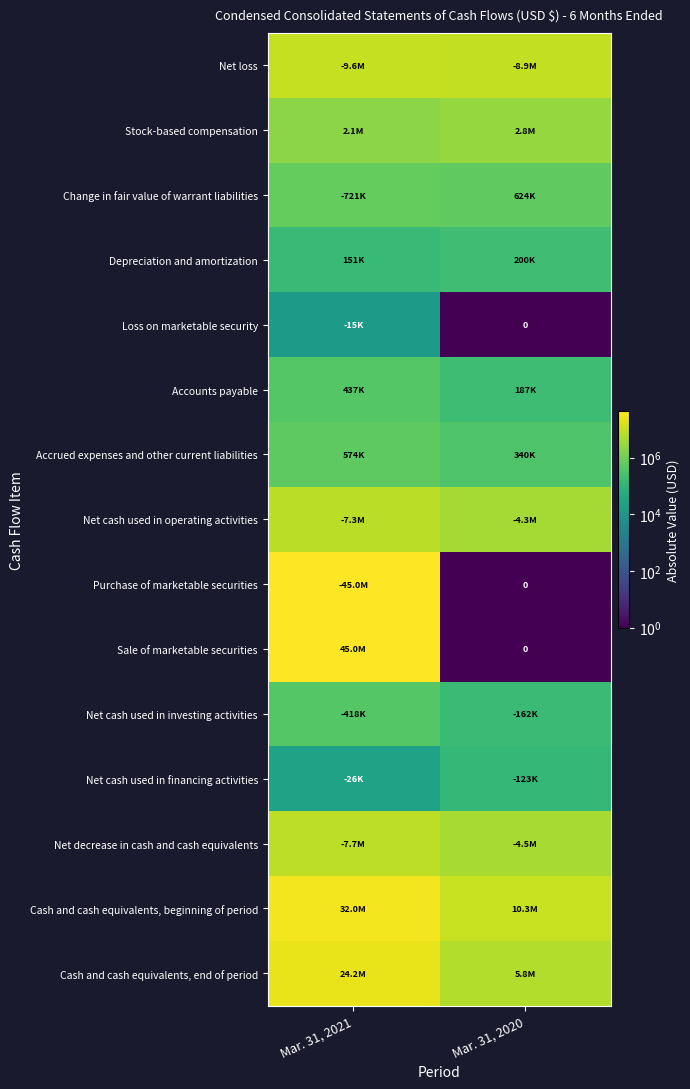

What is the maximum value shown in the chart?

44990079.0